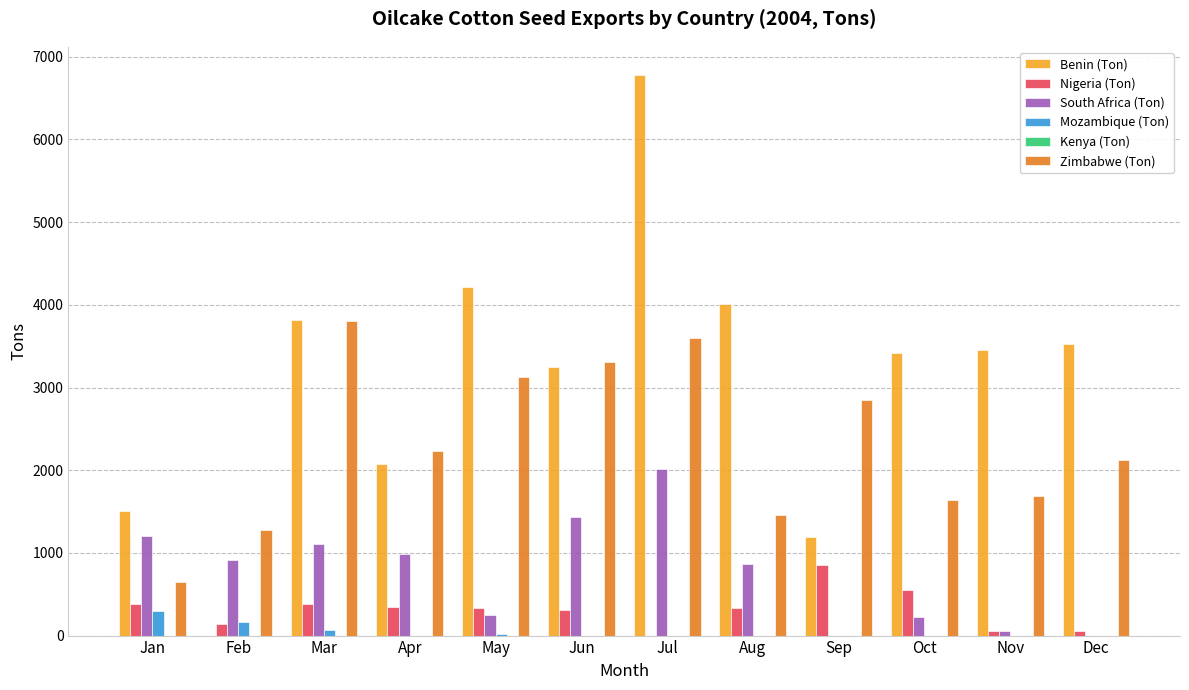

Is it true that Nigeria (Ton) equals 248 at Sep?

False